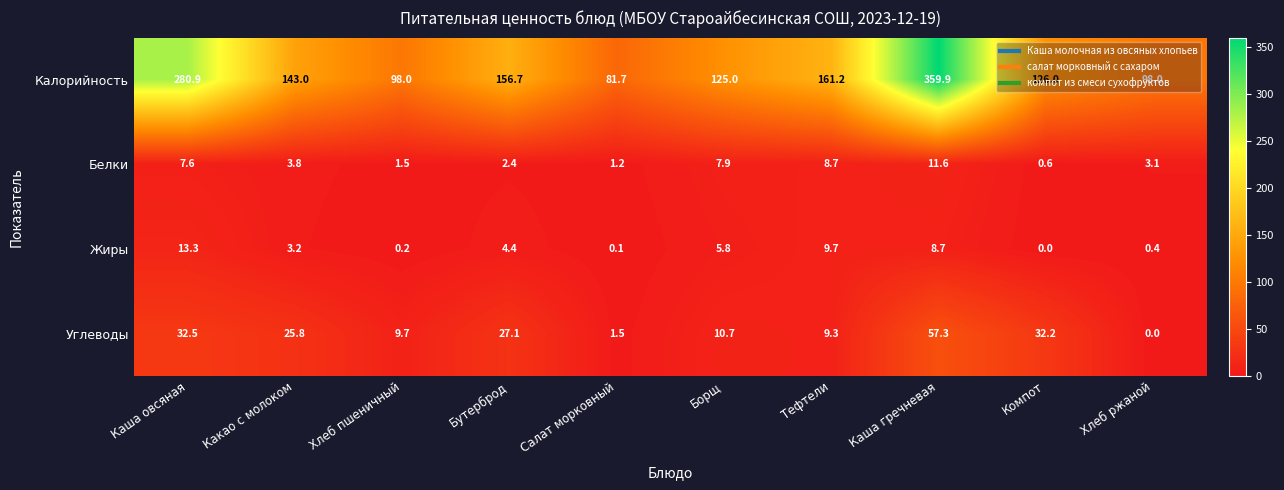

At which label is Жиры closest to 6?

Борщ